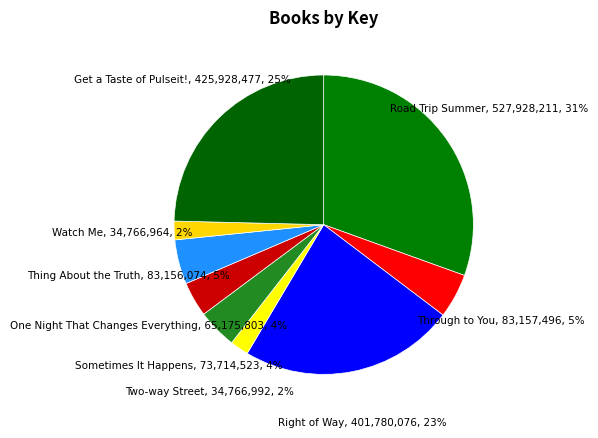

Which slice is the largest?

Road Trip Summer